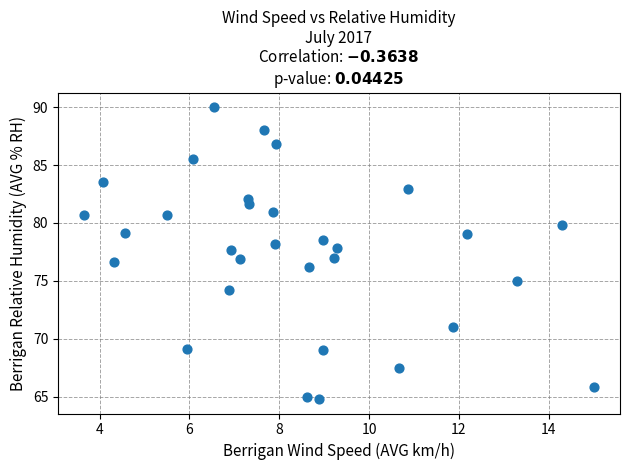

What is the range of X values (max minus min)?

11.4